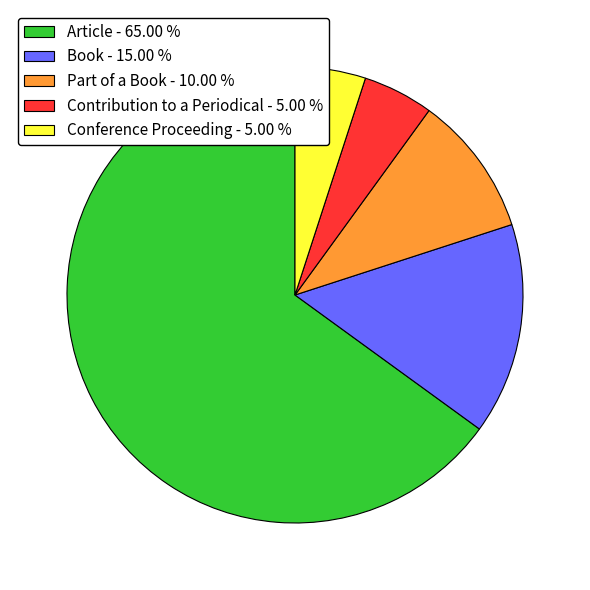

Is the sum of Conference Proceeding - 5.00 % and Article - 65.00 % greater than half?

Yes